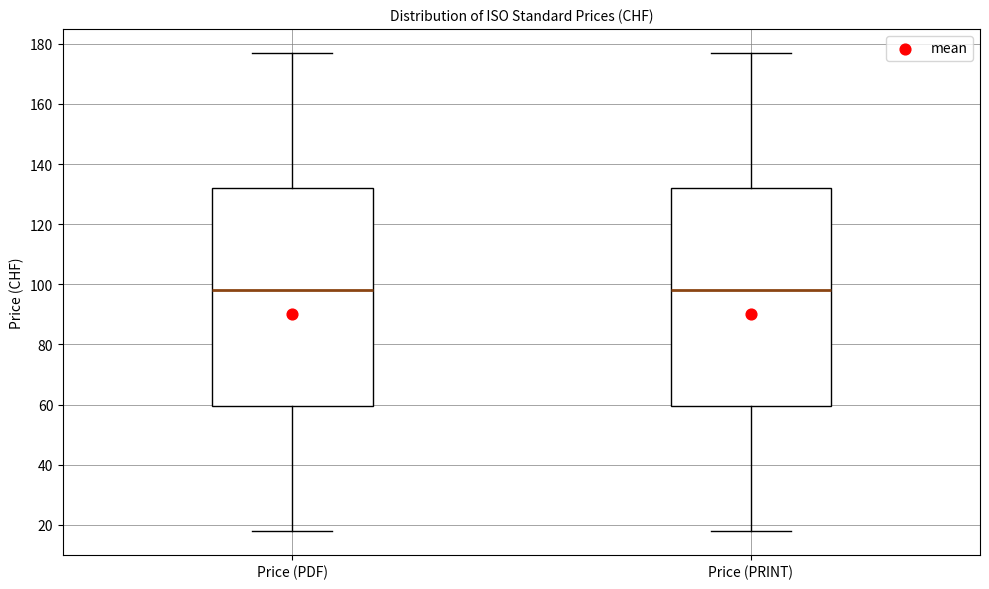

Reading left to right, transcribe this box plot: for each box, give where its median line is, the range the box spans, and where its two whiskers end, as read against the y-axis. The values are not printed on the chart, so give them approximately, as read against the axis.

Price (PDF): median 98, box 60 to 132, whiskers 18 to 178
Price (PRINT): median 98, box 60 to 132, whiskers 18 to 178